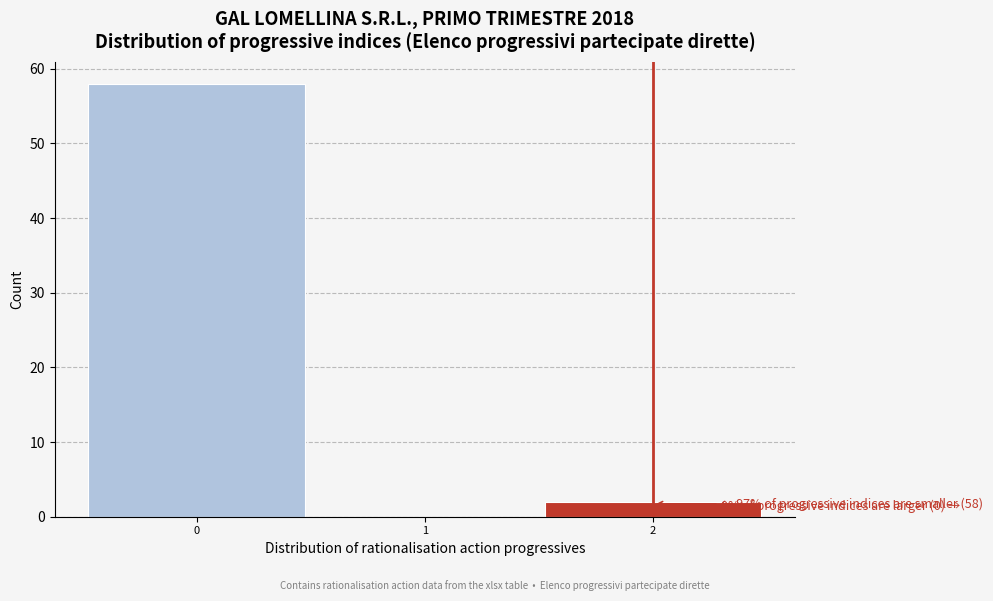

Over which range of the x-axis is the bar tallest?

-0.5 to 0.5